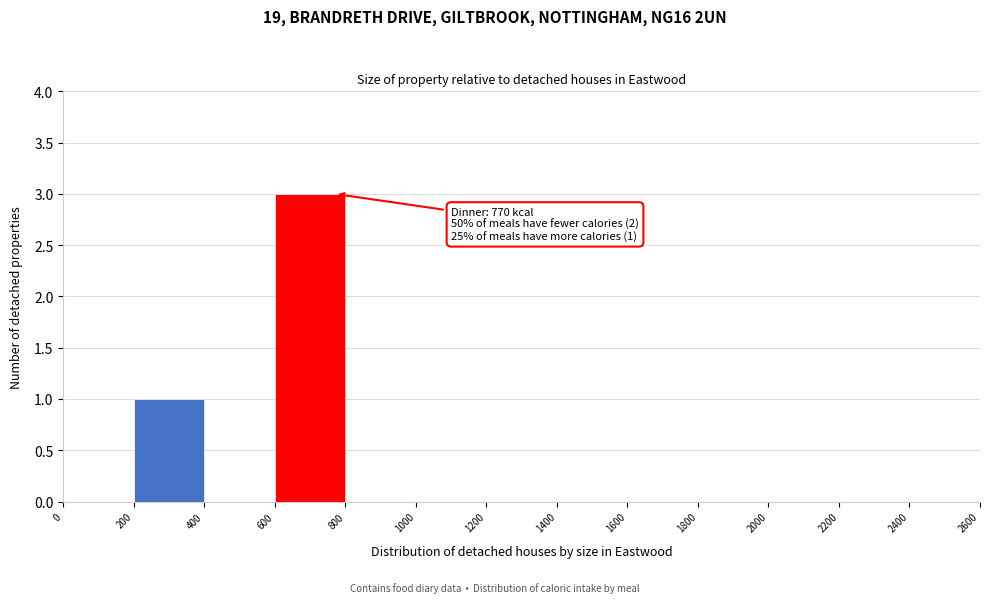

Over which range of the x-axis is the bar tallest?

600 to 800